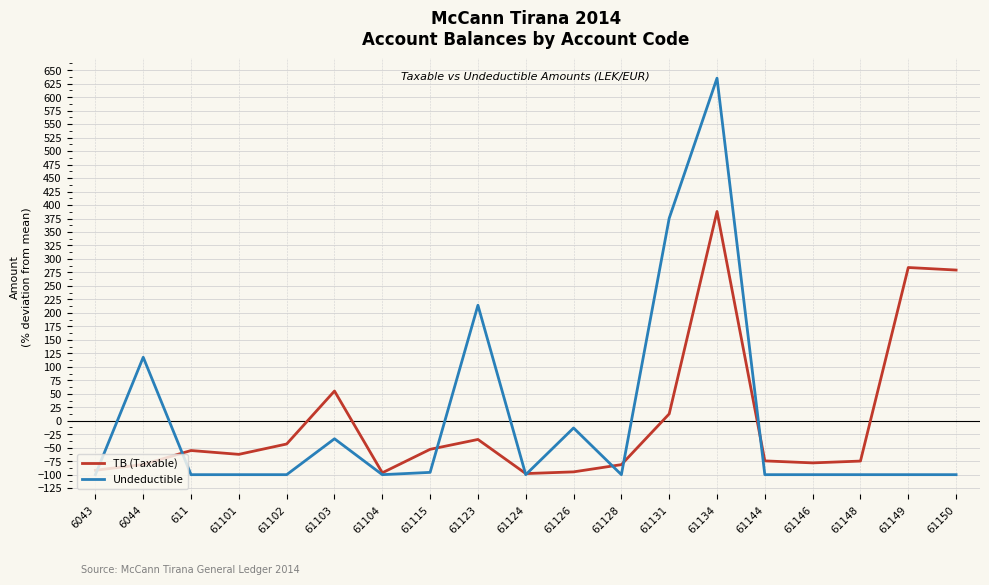

What position from the left is 61148?

17